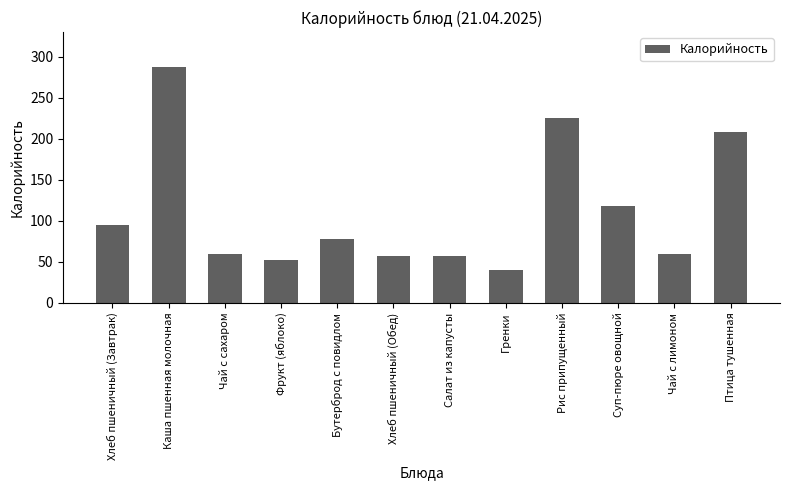

Is it true that the value at Бутерброд с повидлом is 26.1?

False